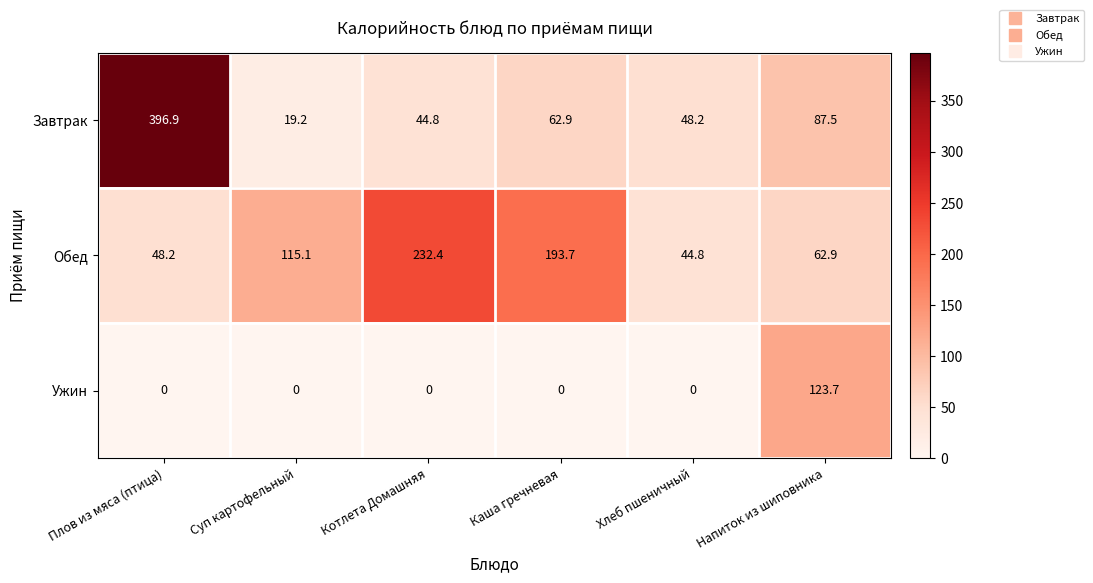

What is the difference between the Обед values at Хлеб пшеничный and Напиток из шиповника?

18.1